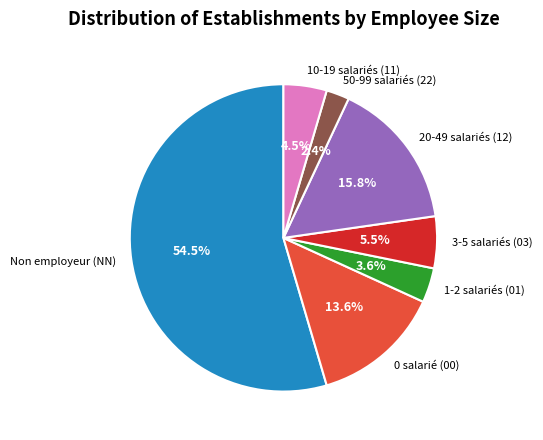

Between 3-5 salariés (03) and 0 salarié (00), which is larger?

0 salarié (00)